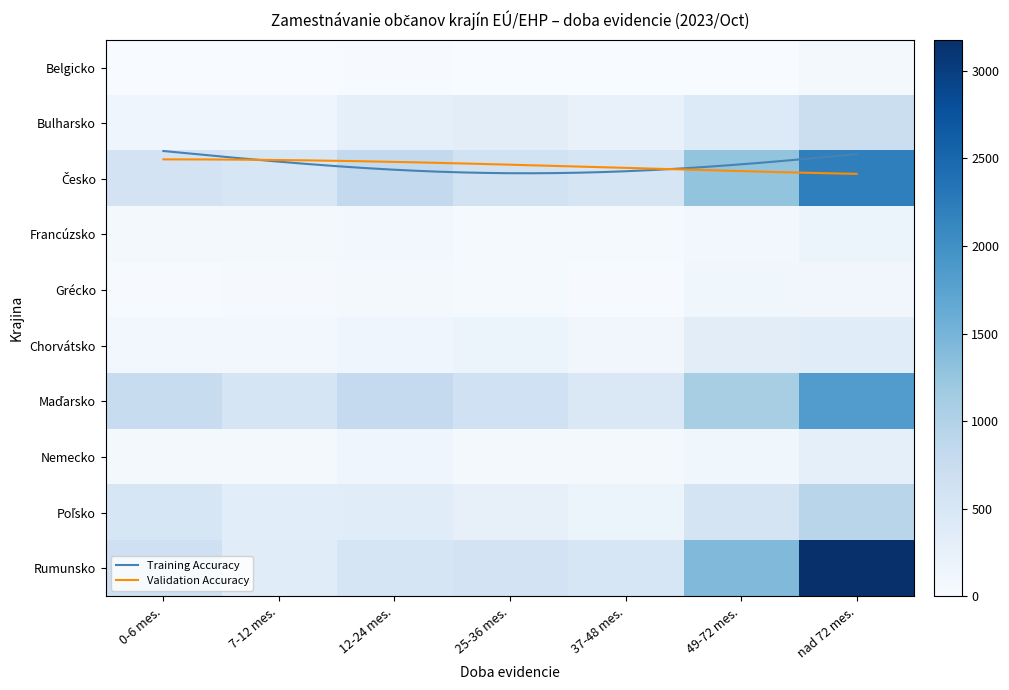

At how many categories does at least one series exceed 1061?

2